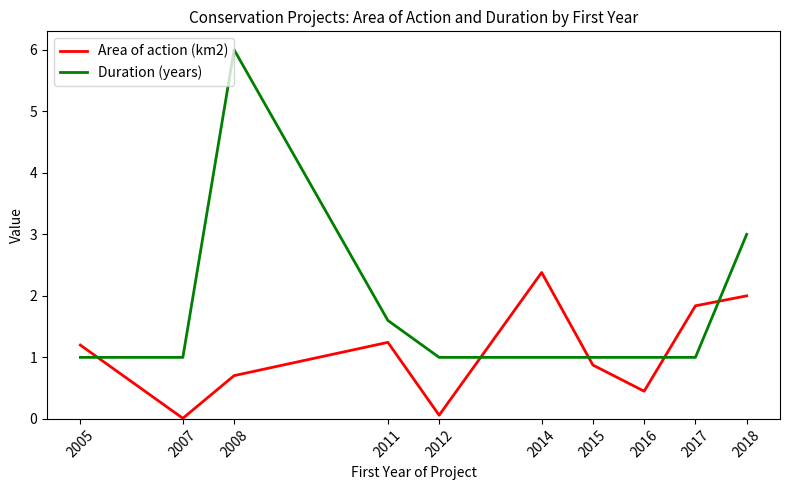

What are all the series names shown in the legend?

Area of action (km2), Duration (years)